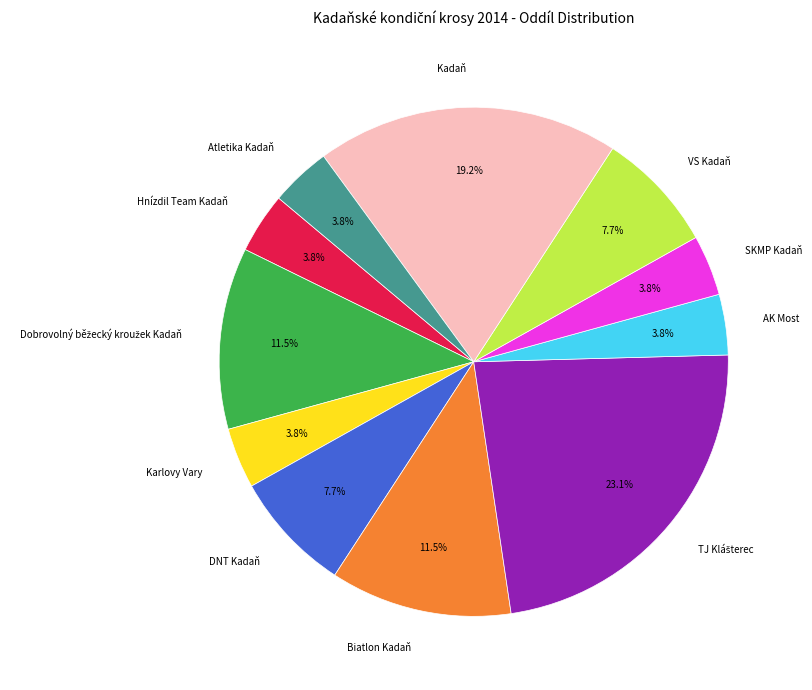

How many slices are in this pie chart?

11